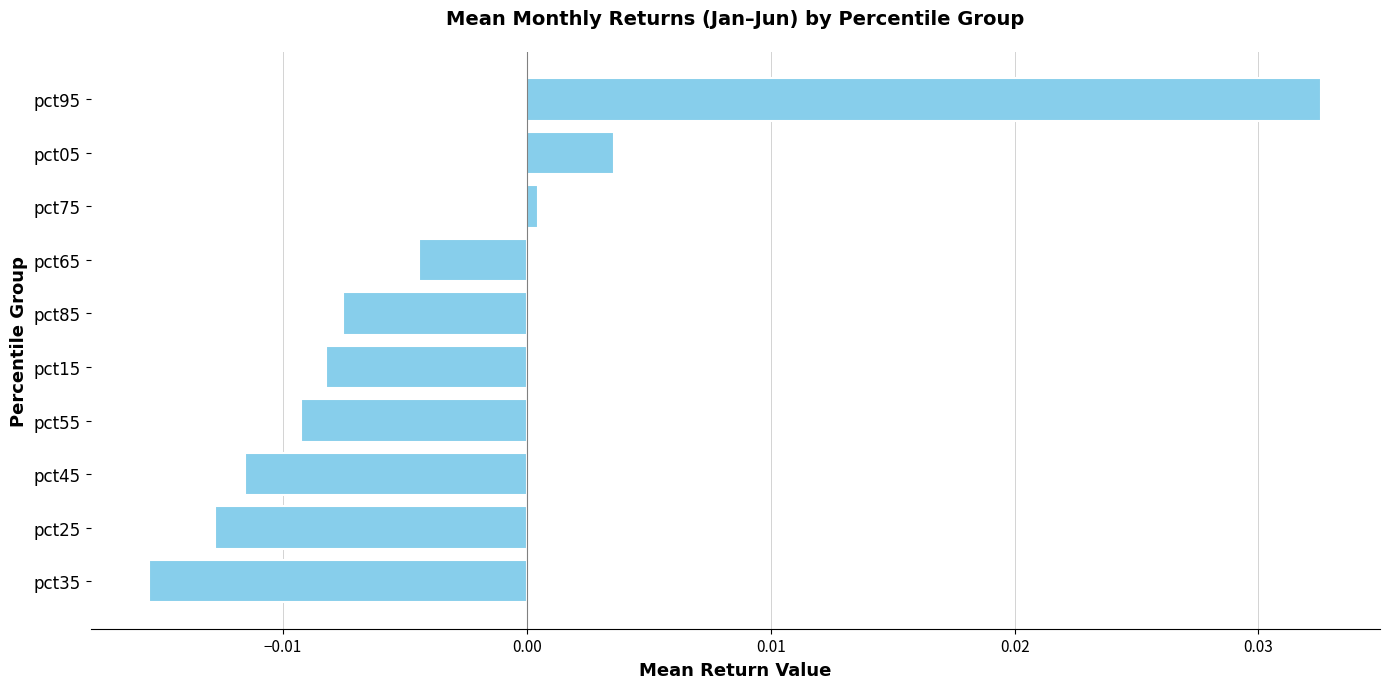

Rank the categories by value from highest to lowest.

pct95, pct05, pct75, pct65, pct85, pct15, pct55, pct45, pct25, pct35